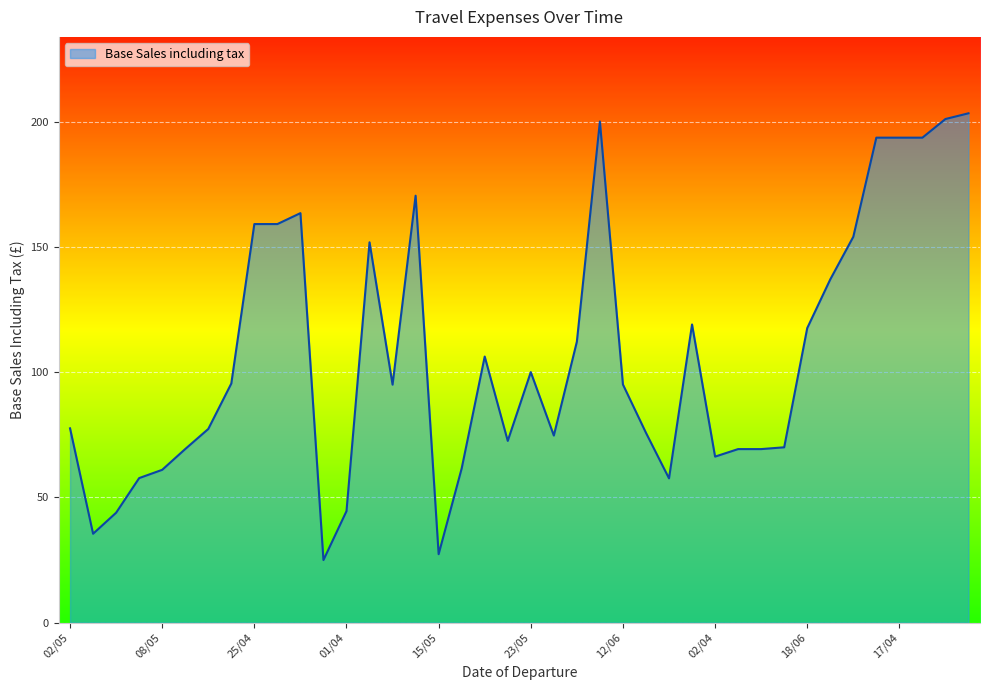

What is the average value?

106.4